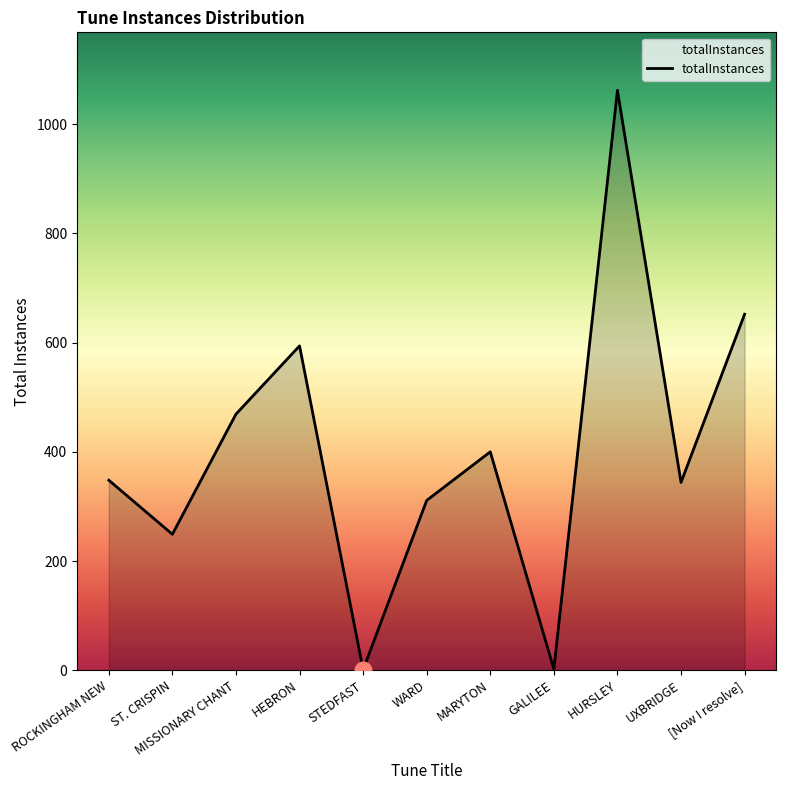

How many interior local valleys (lower than both neighbors) does the data have?

4